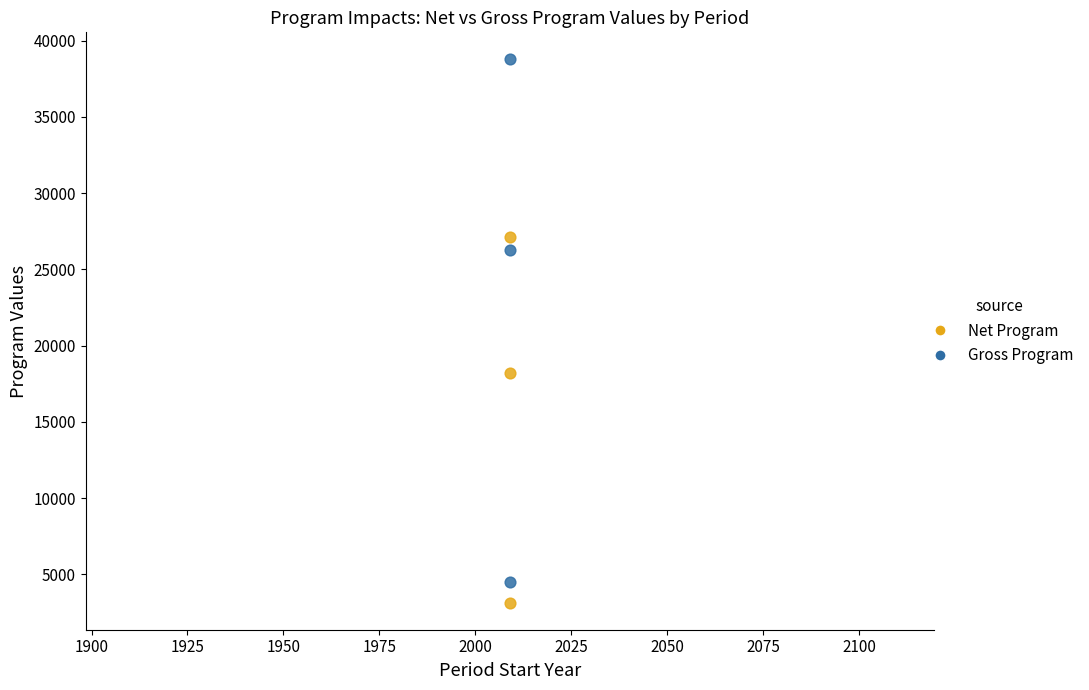

Which series has the largest Y range (max minus min)?

Gross Program